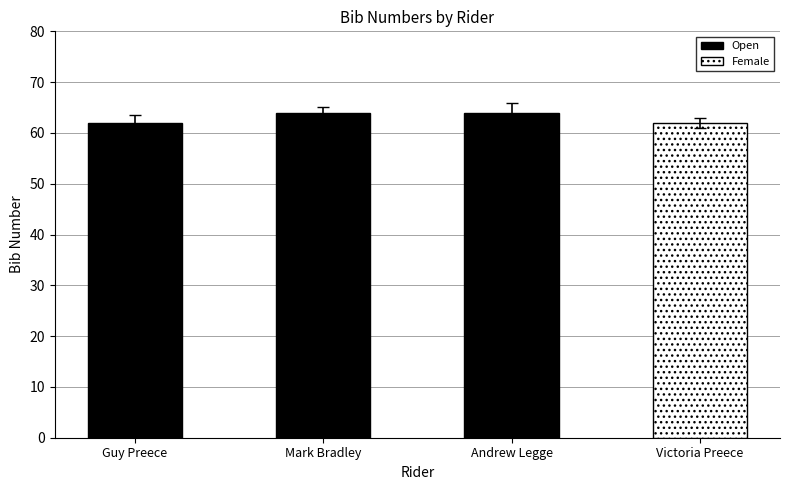

Between Andrew Legge and Guy Preece, which is larger?

Andrew Legge